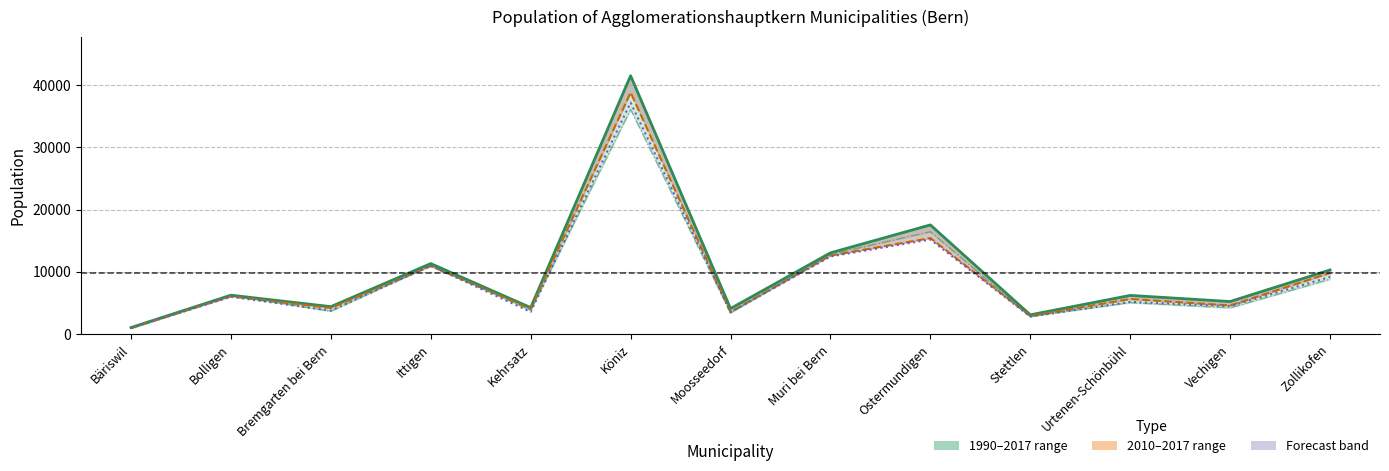

Does the chart have visible grid lines?

Yes